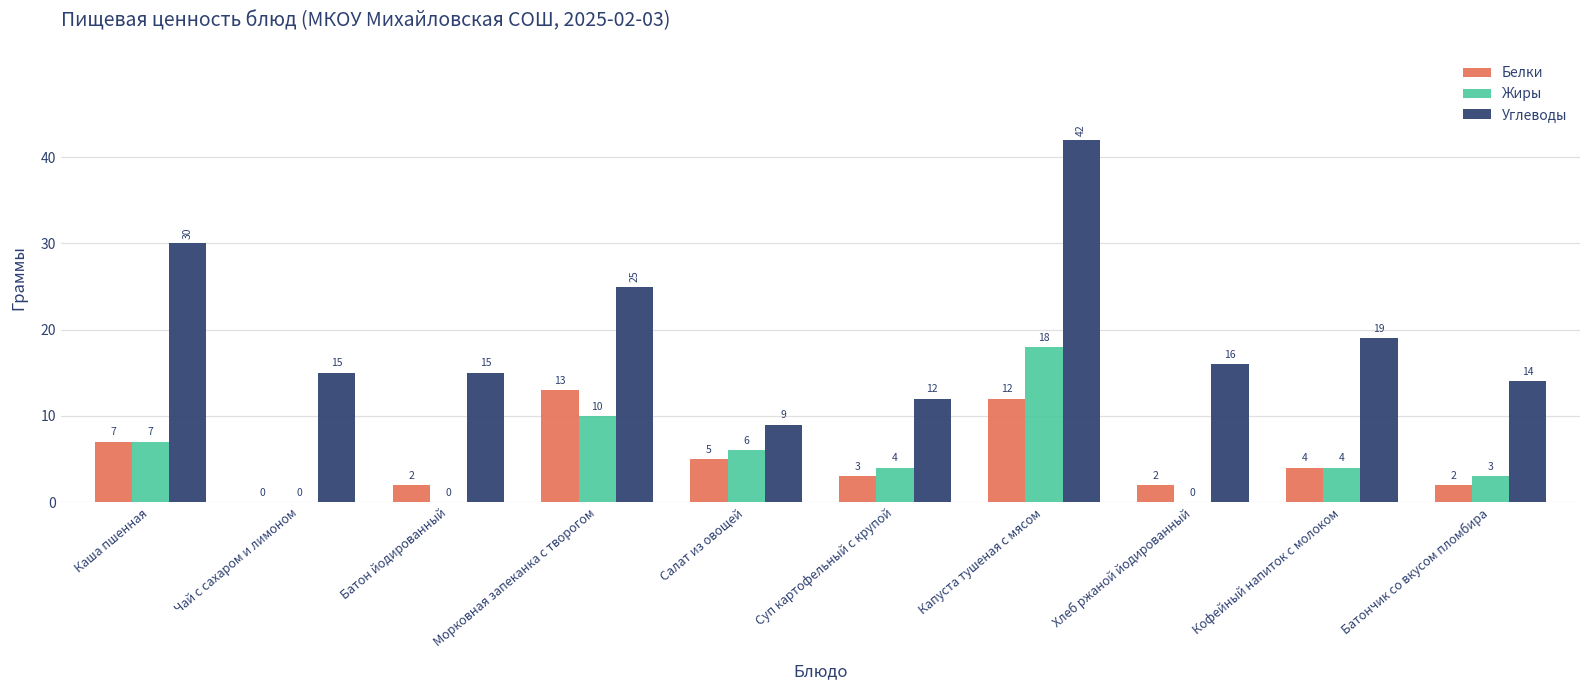

What is the sum of all Белки values?

50